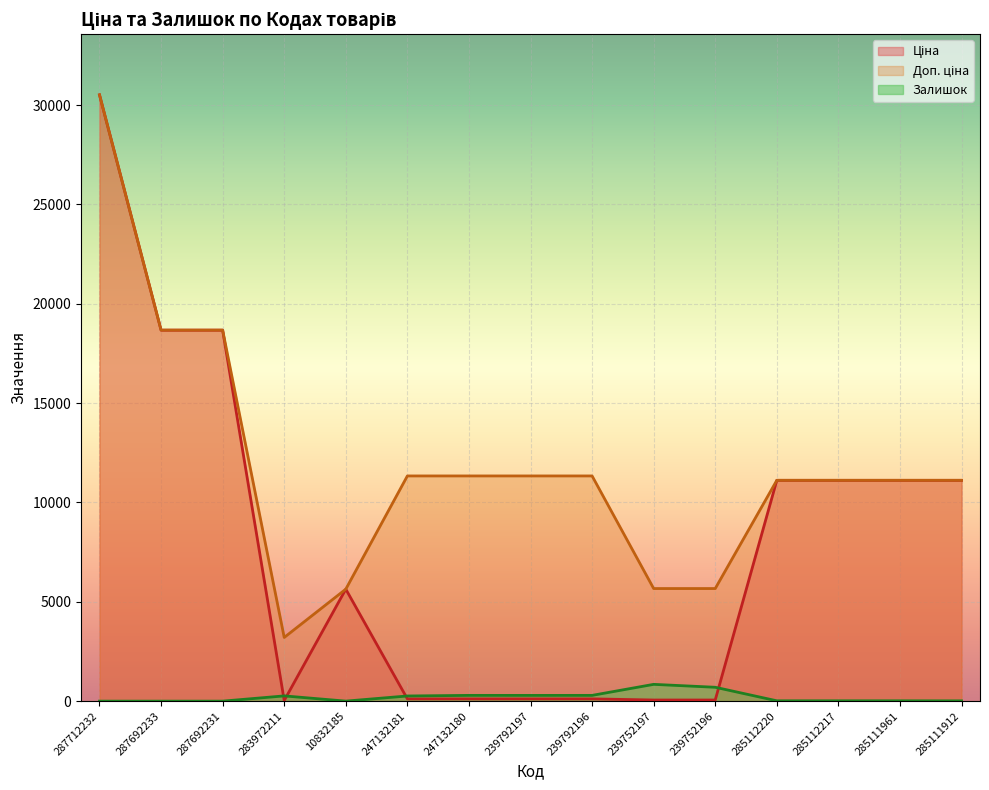

What is the label of the 7th point from the left?

247132180